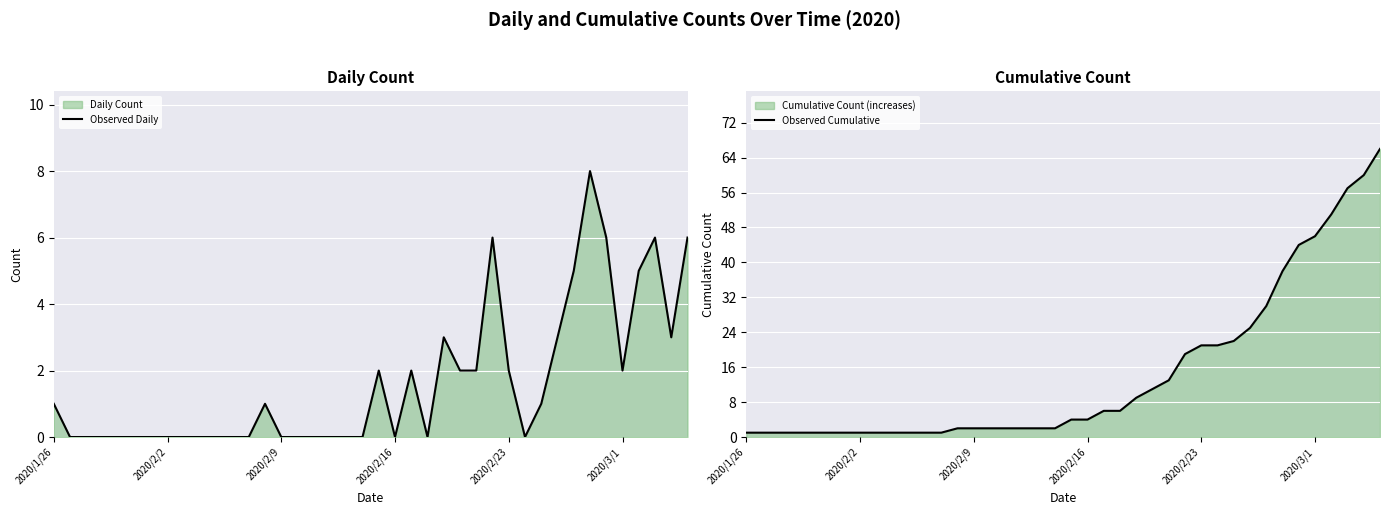

What is the average value of the Observed Daily series?

2